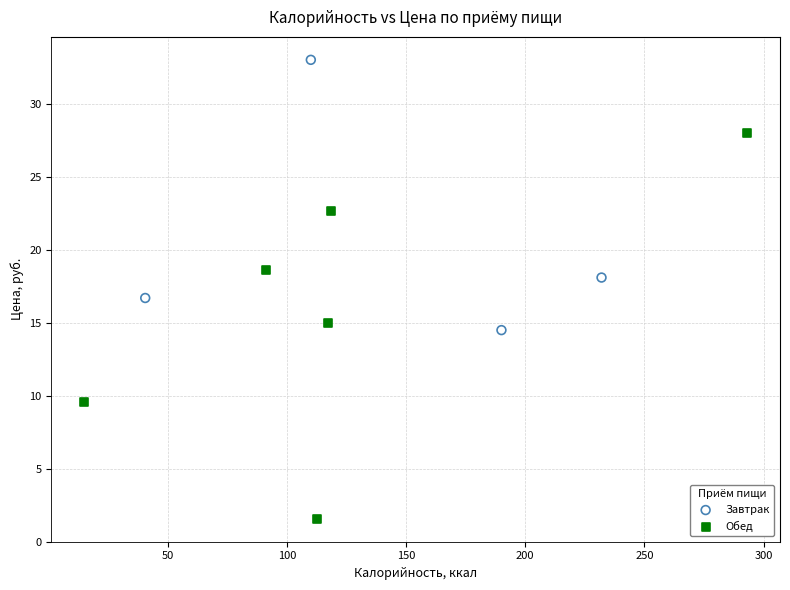

Which series reaches the maximum Y coordinate?

Завтрак